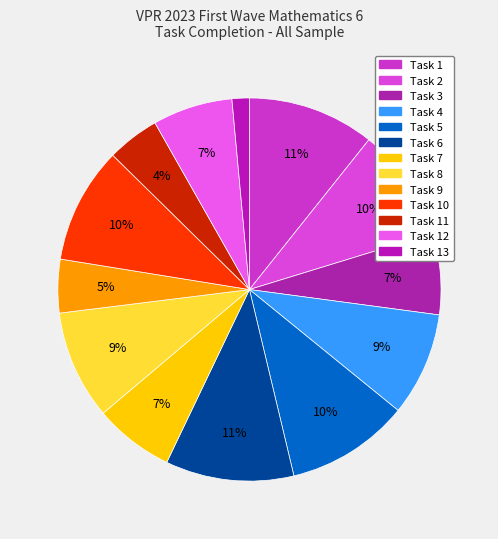

Count the number of slices in the pie.

13